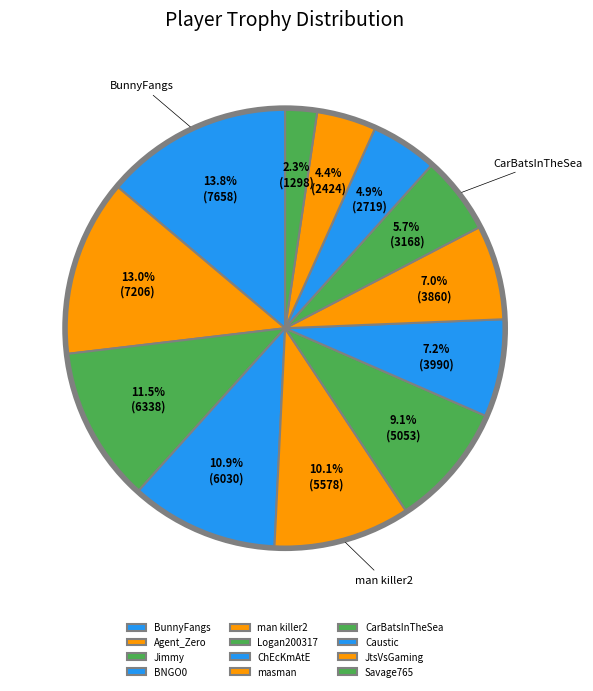

Combined, what portion of the pie is Caustic and Agent_Zero?

17.9%